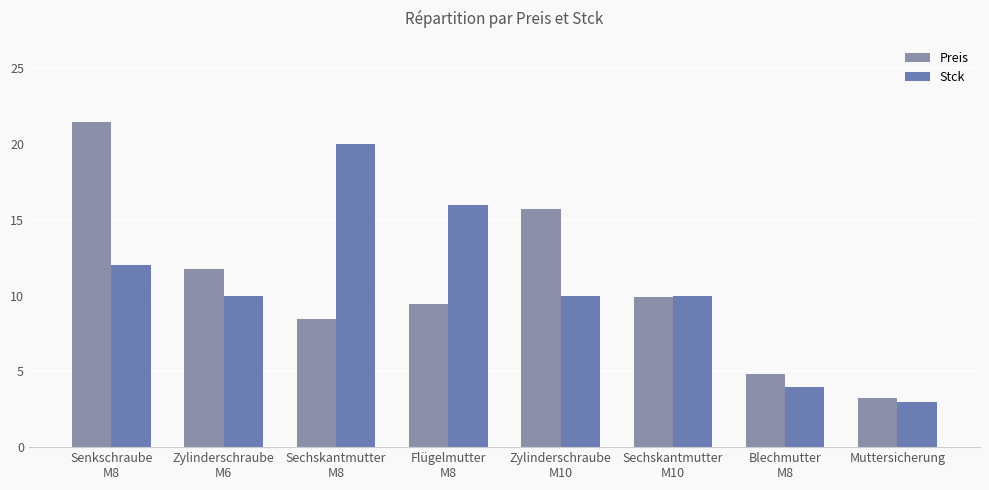

The Preis series shows 9.9 at Sechskantmutter
M10. True or false?

True